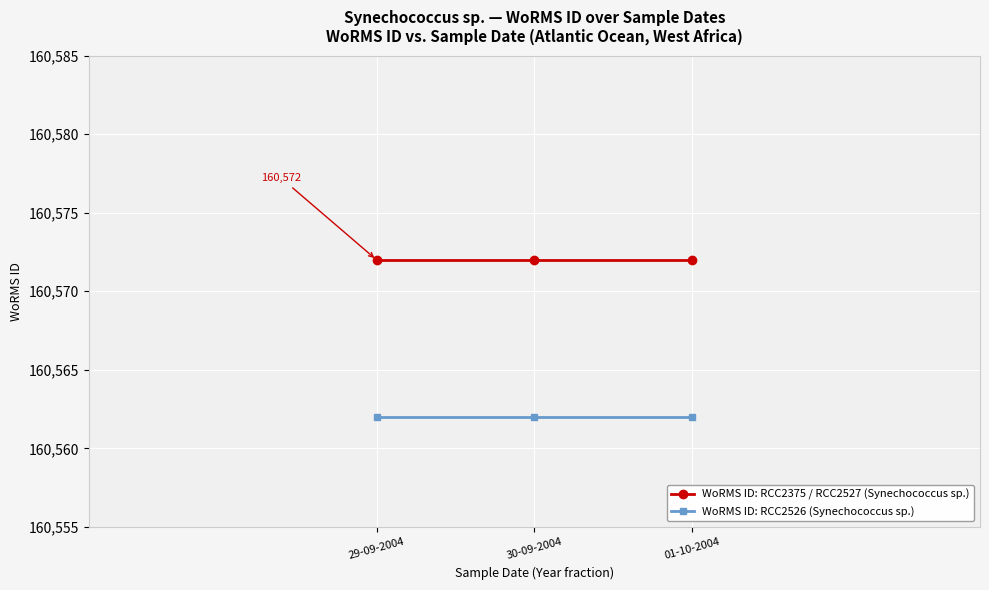

At how many categories does at least one series exceed 160571?

3